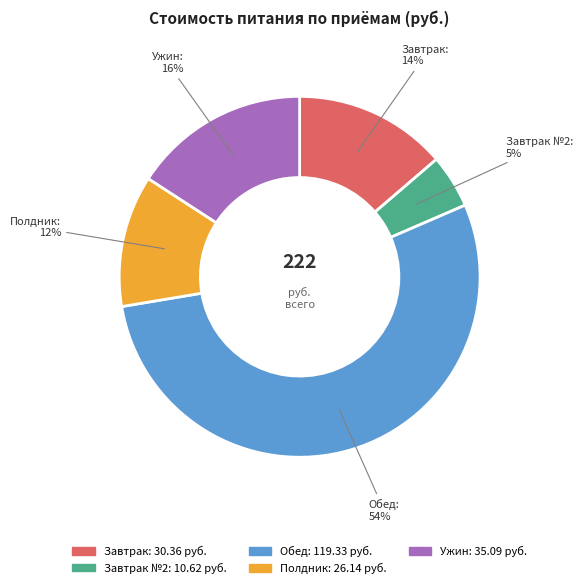

Which has a higher value, Завтрак №2 or Обед?

Обед